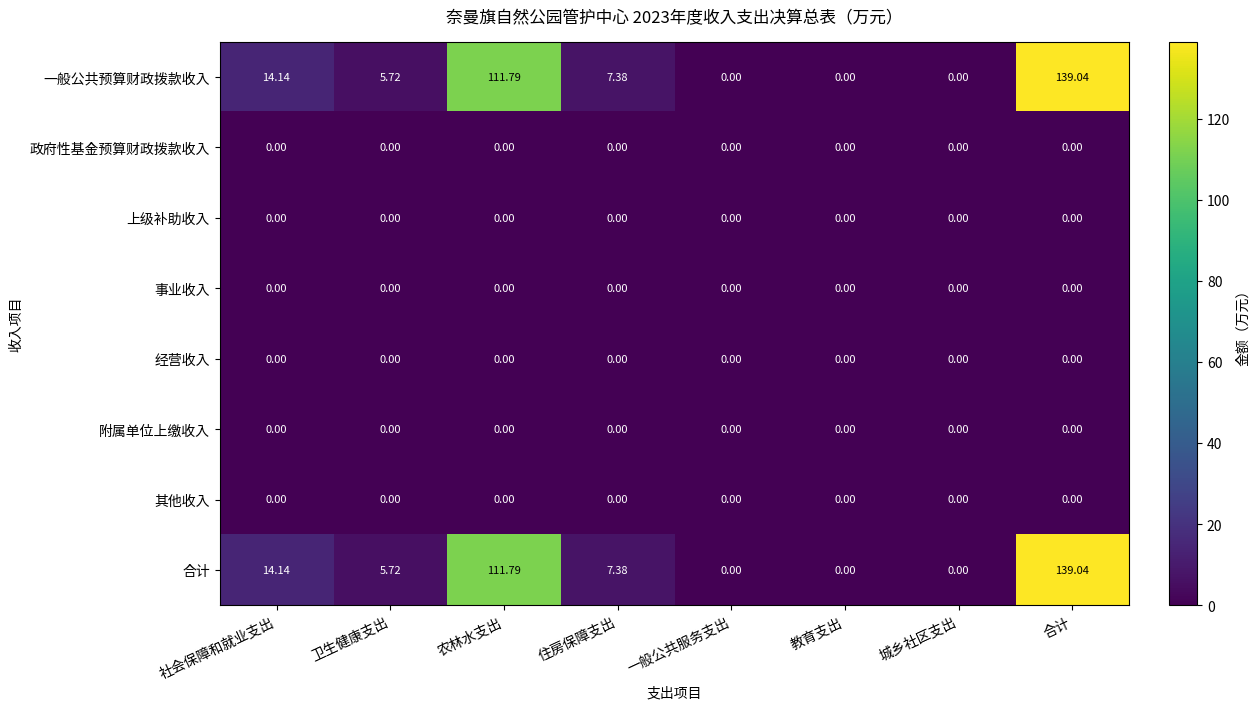

At which category is the sum across all series the highest?

合计